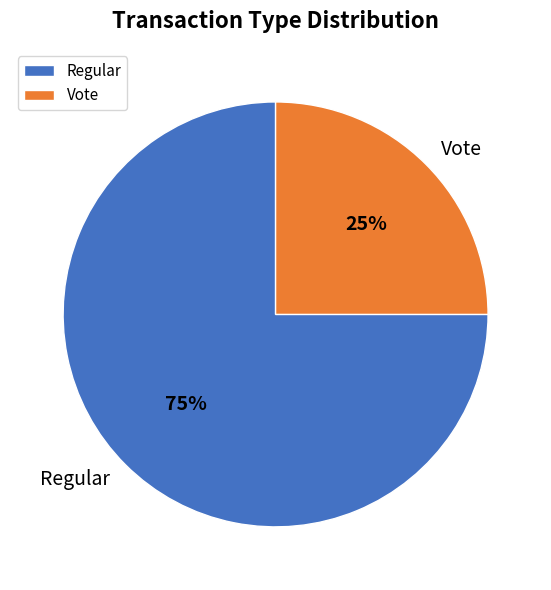

How many segments does this pie chart have?

2